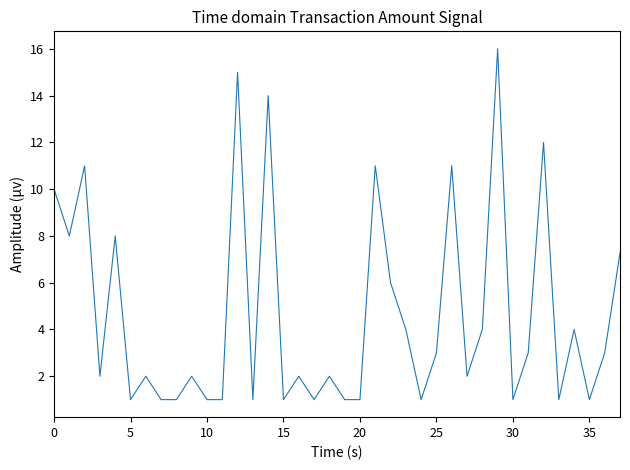

What is the greatest value displayed?

16.0